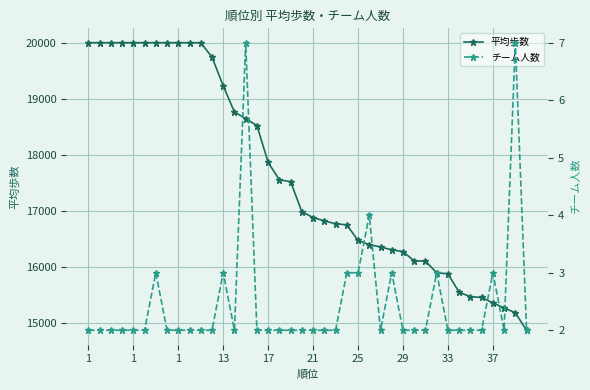

The 平均歩数 series shows 3221 at 31. True or false?

False